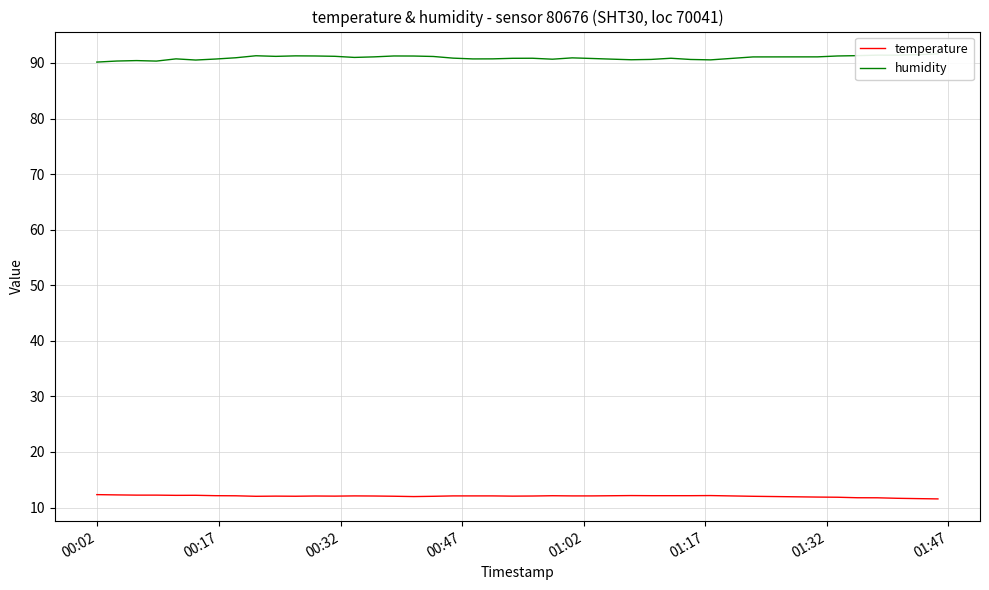

What is the highest value of the temperature series?

12.3